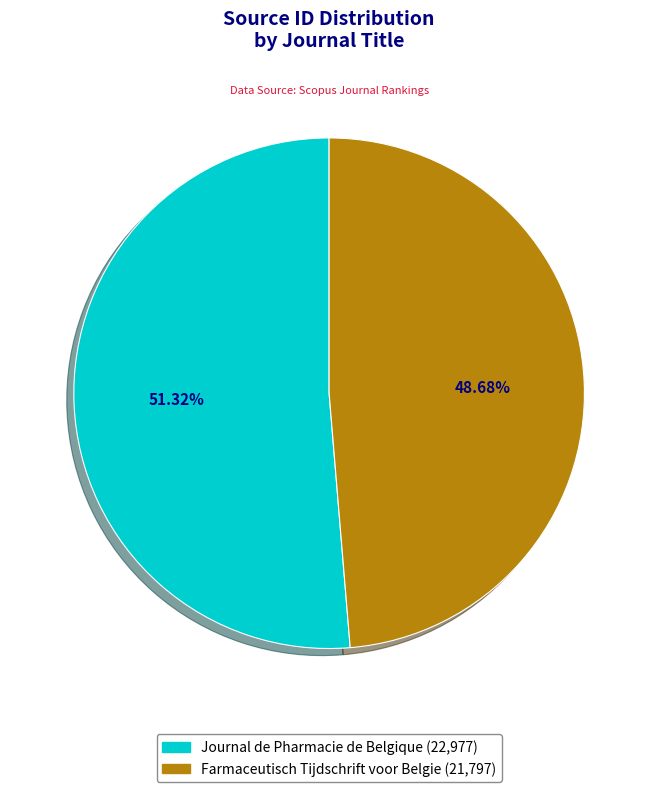

How many slices are in this pie chart?

2